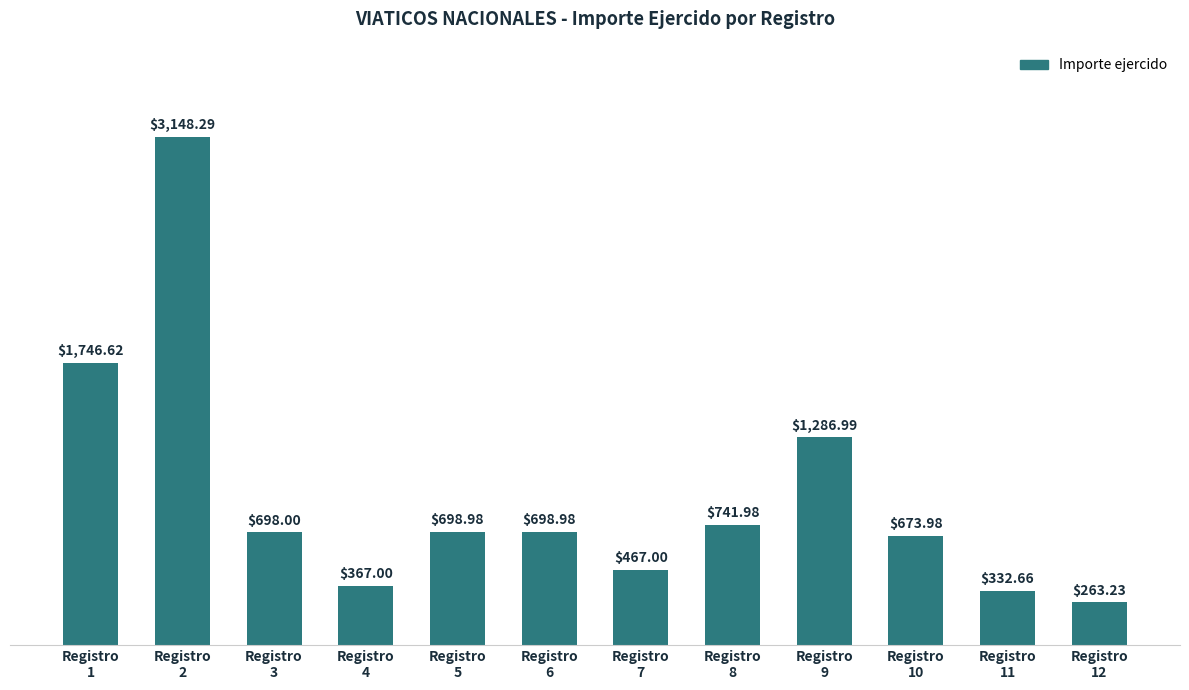

What is the change in value from Registro
3 to Registro
11?

-365.3